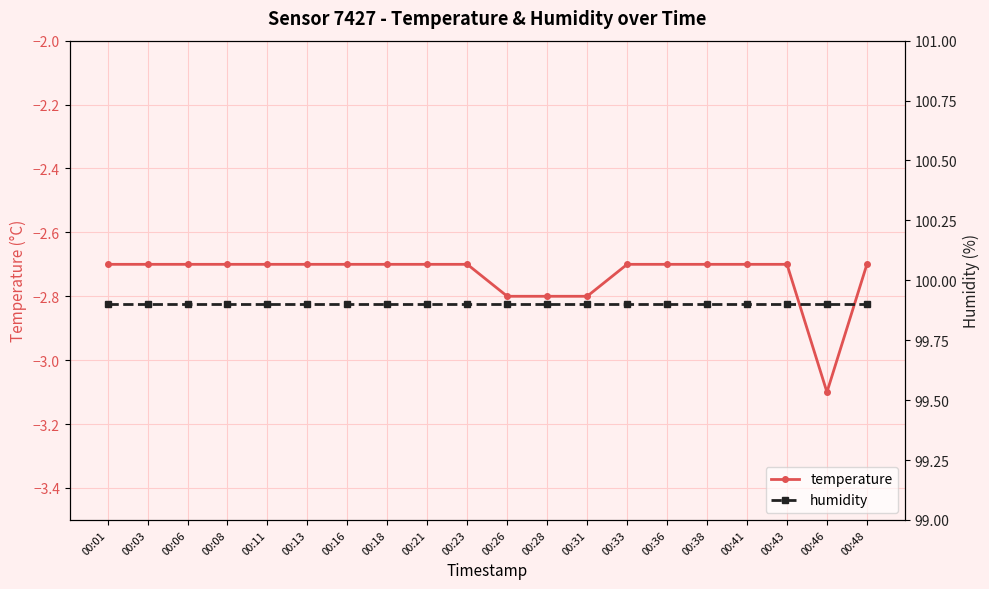

Rank the series by their average value, from lowest to highest.

temperature, humidity